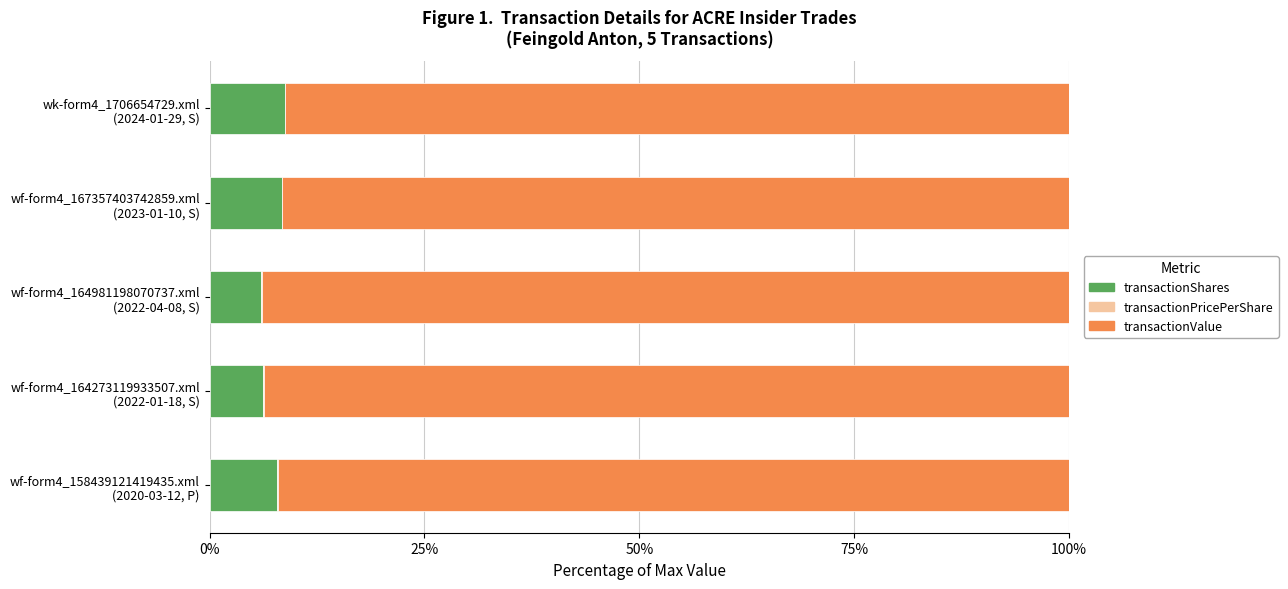

What is the sum of all transactionShares values?

37.3